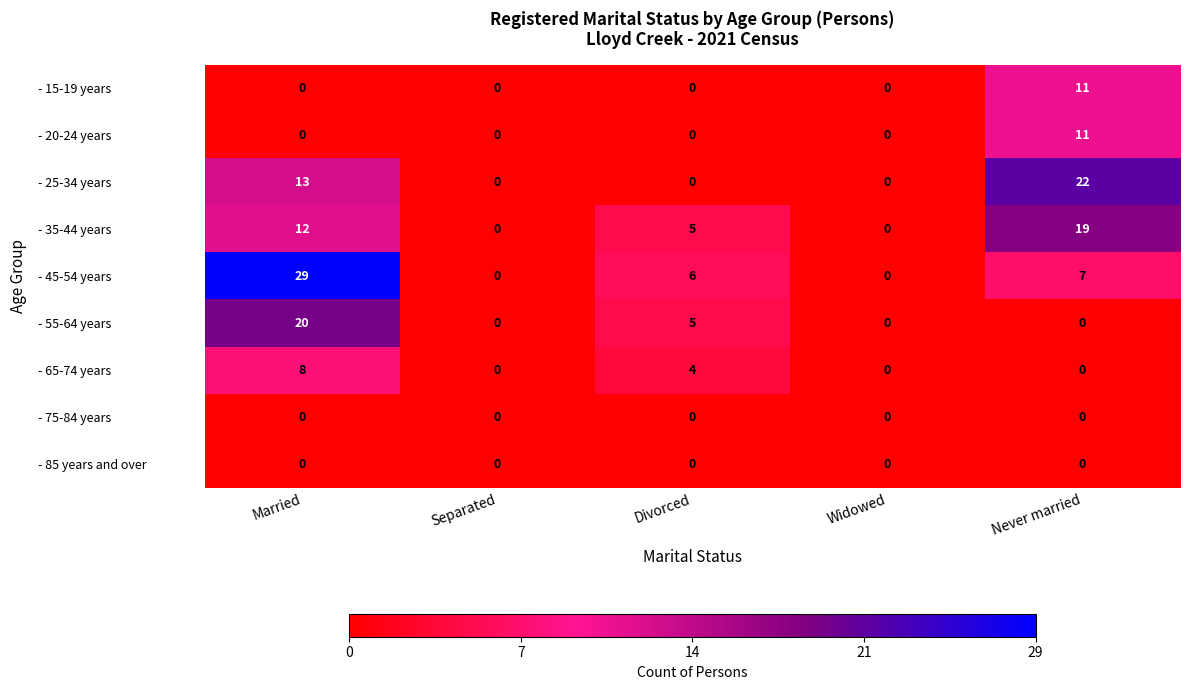

What is the total value across all series at Divorced?

20